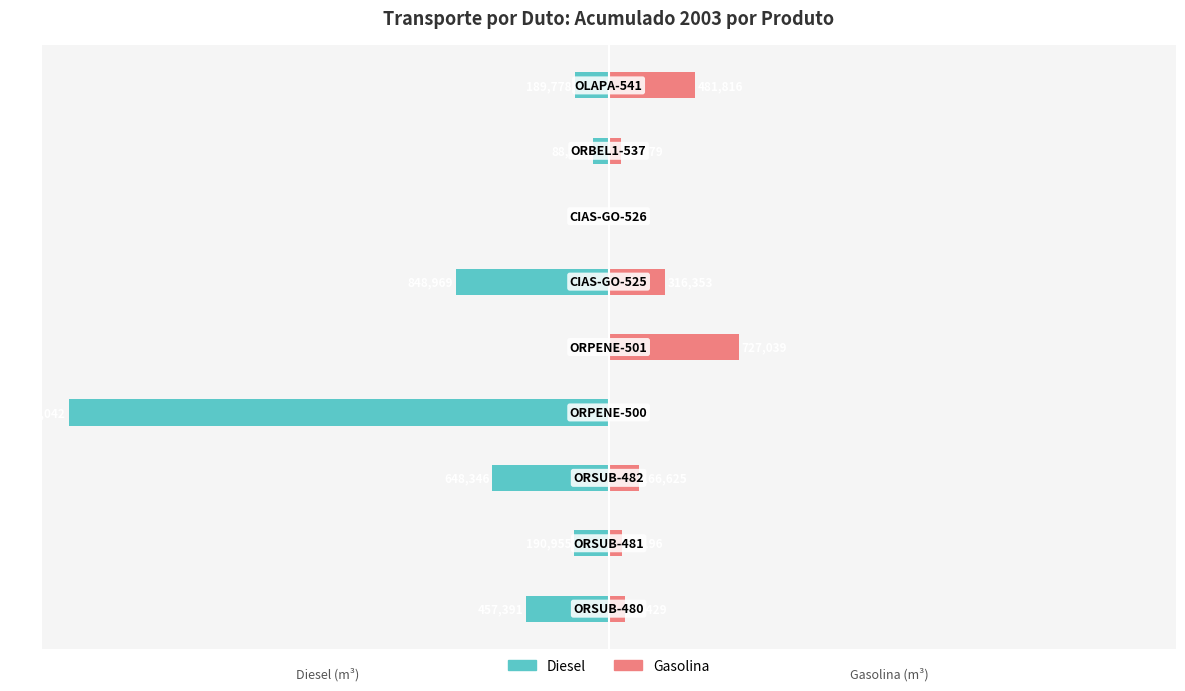

How many bars are there in total?

18